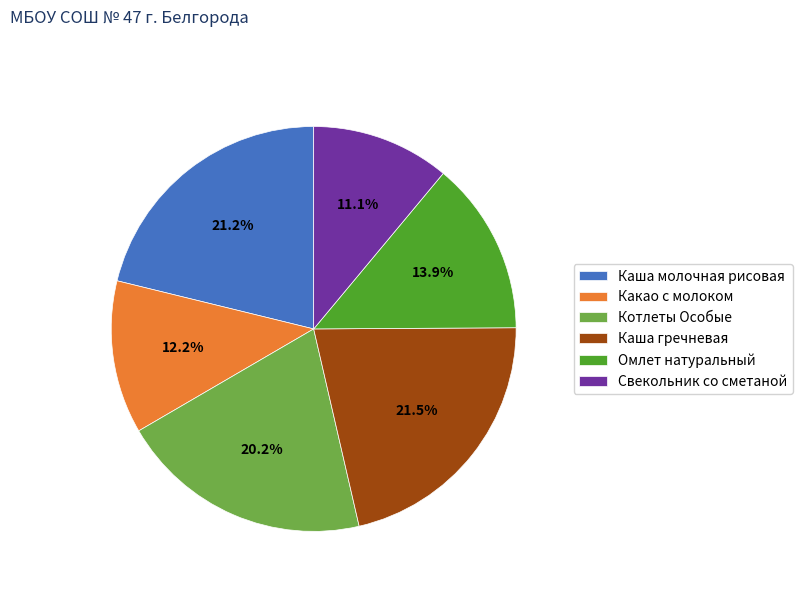

Does Каша гречневая account for over 50% of the chart?

No